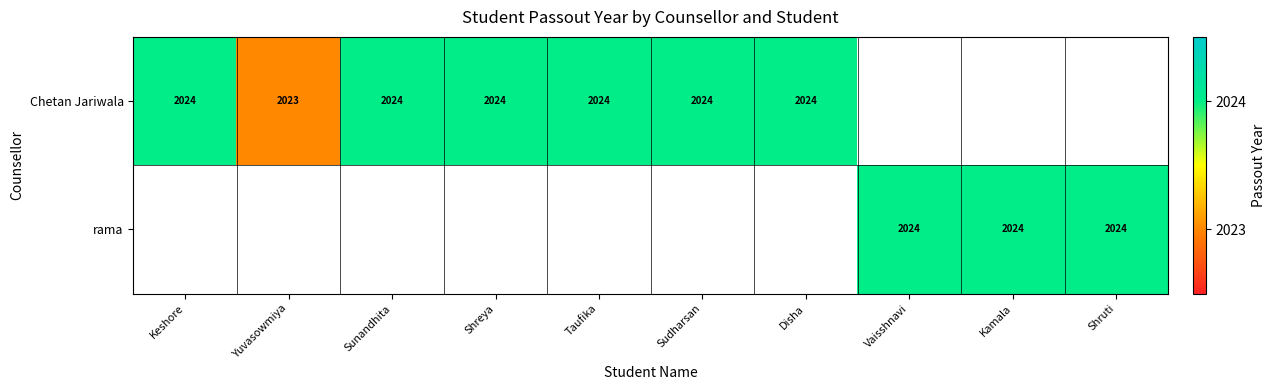

Which category has the lowest value across all series?

Yuvasowmiya